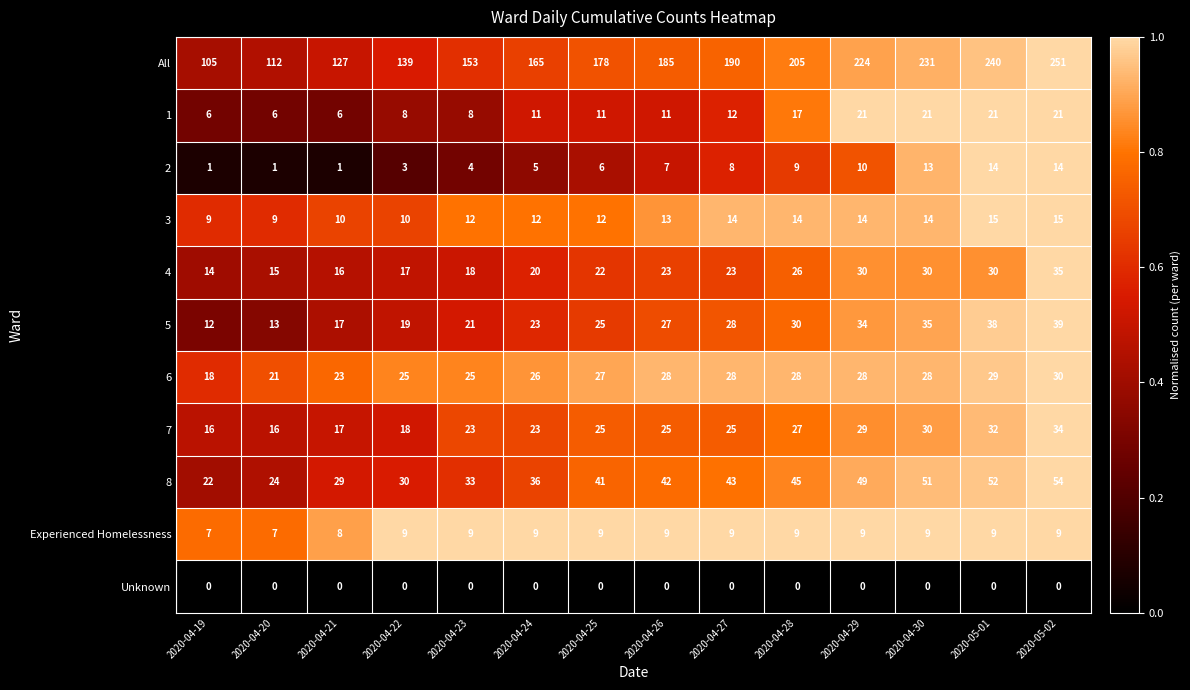

Which series changed the most between 2020-05-01 and 2020-05-02?

All